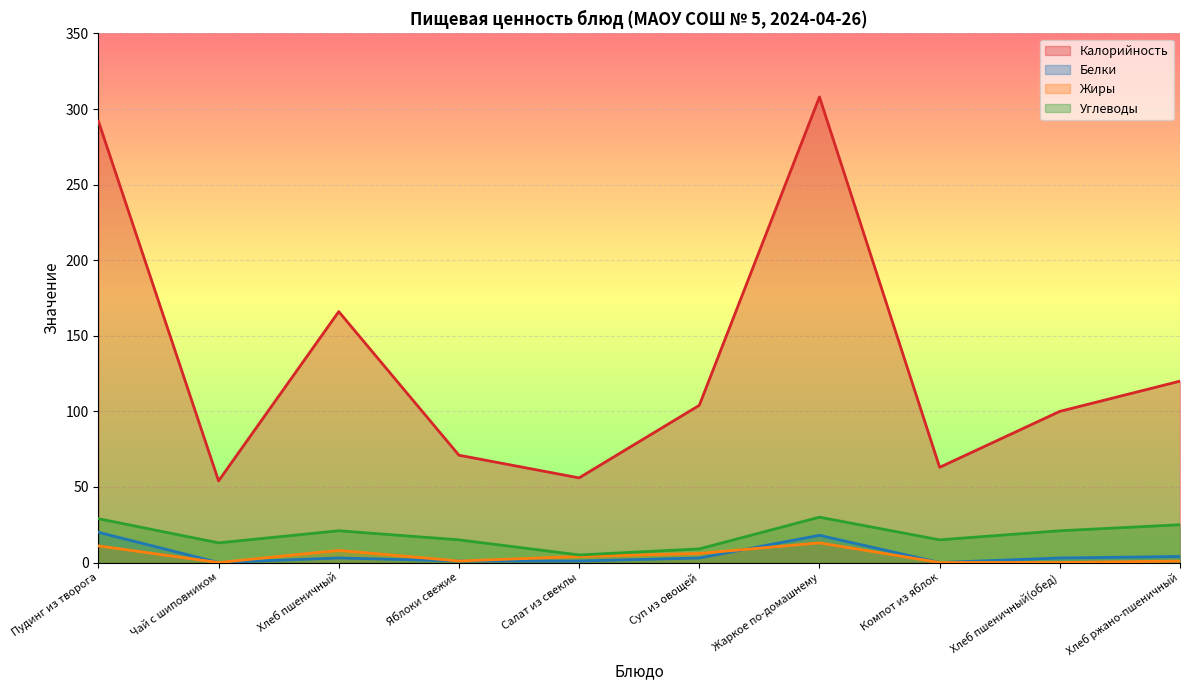

Does the chart display data point markers on the line(s)?

No